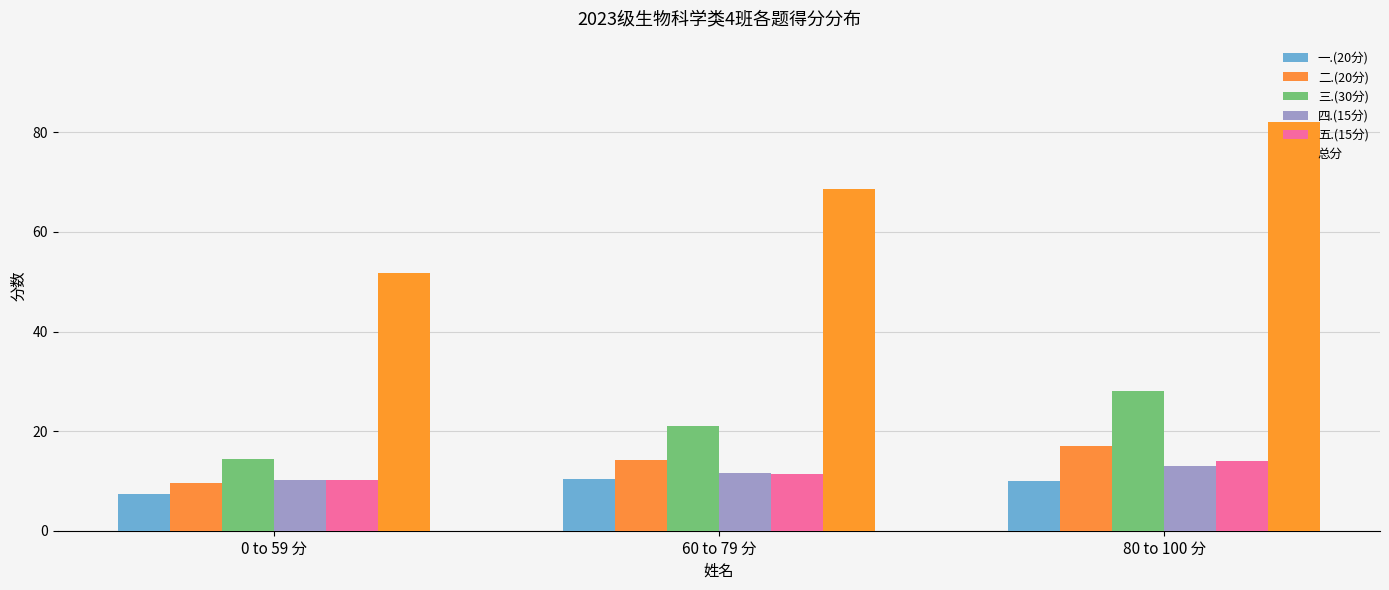

What are all the series names shown in the legend?

一.(20分), 二.(20分), 三.(30分), 四.(15分), 五.(15分), 总分